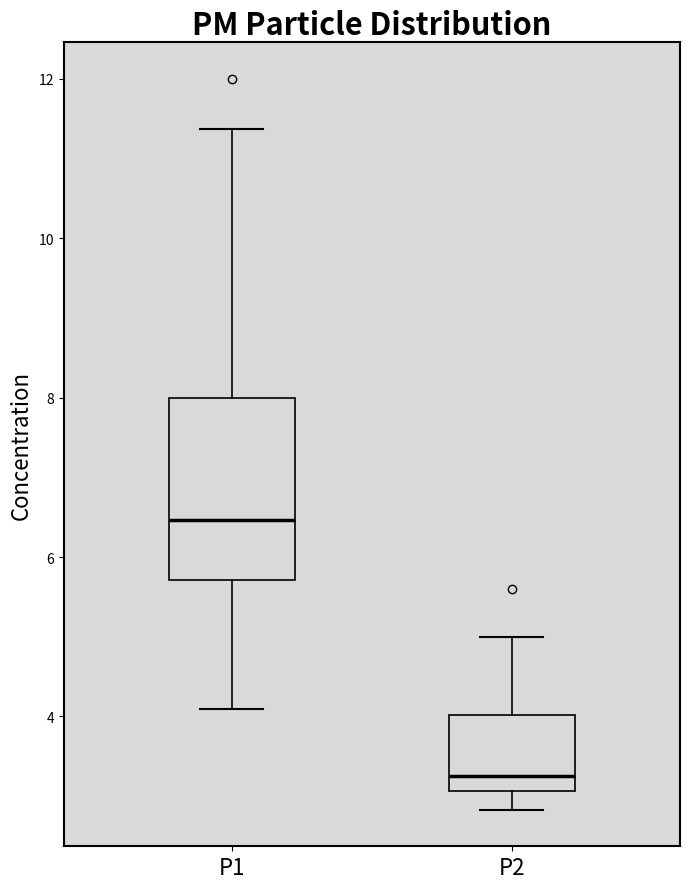

Which box has the lowest median line?

P2